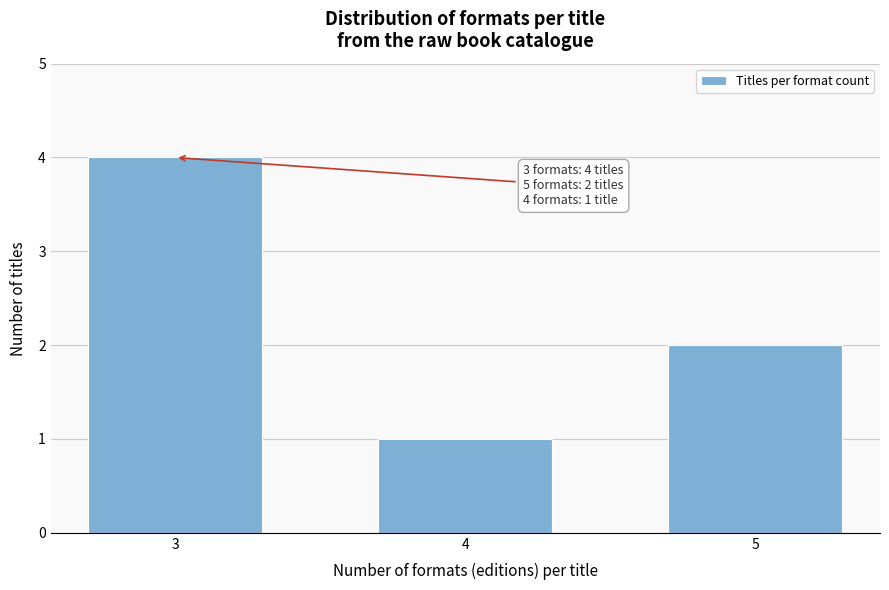

Reading right to left, list all the values displayed in this chart.

2	1	4